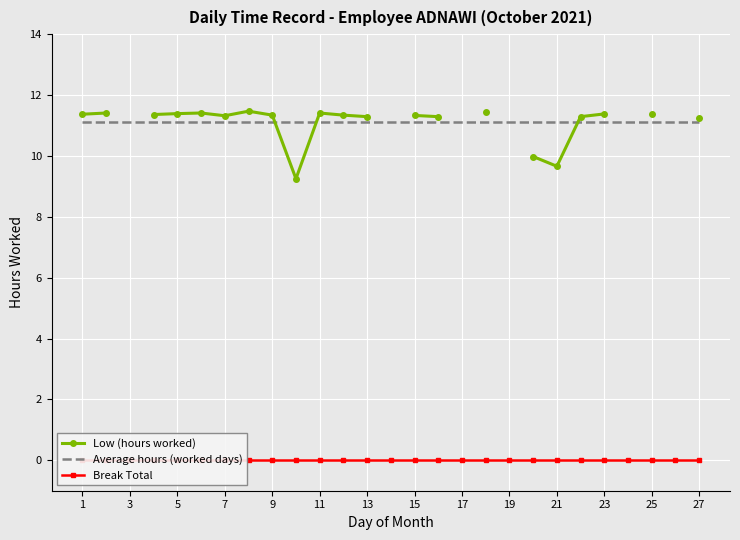

Which series changed the most between 3 and 16?

Average hours (worked days)